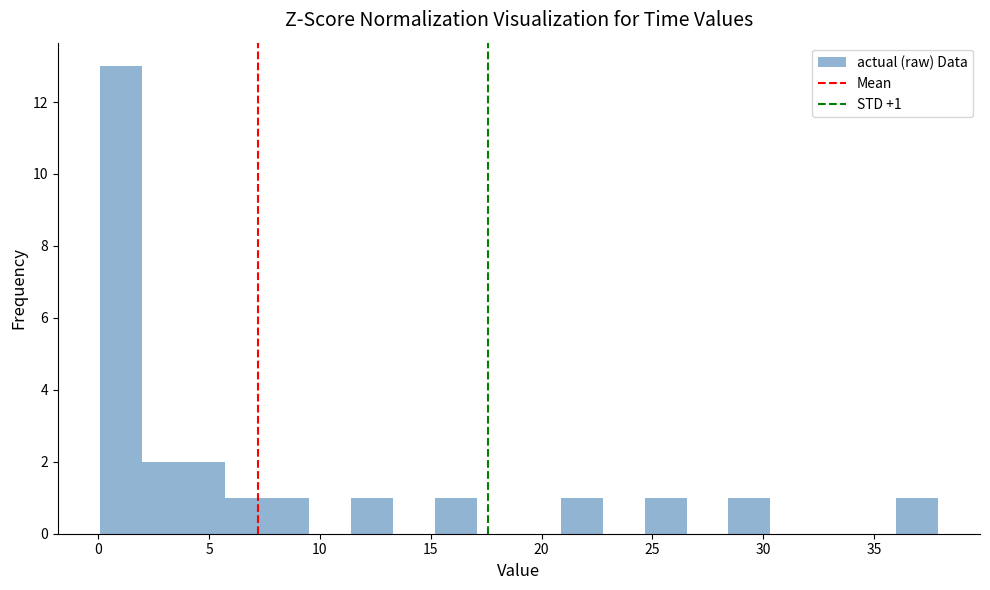

Around what value on the x-axis is the tallest bar? Give the approximate position of its centre, as read against the axis.

1.0